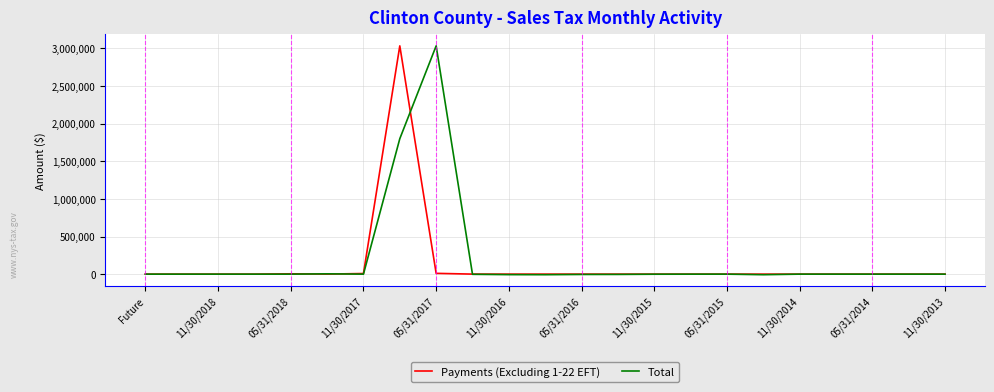

How many categories are shown in the chart?

23